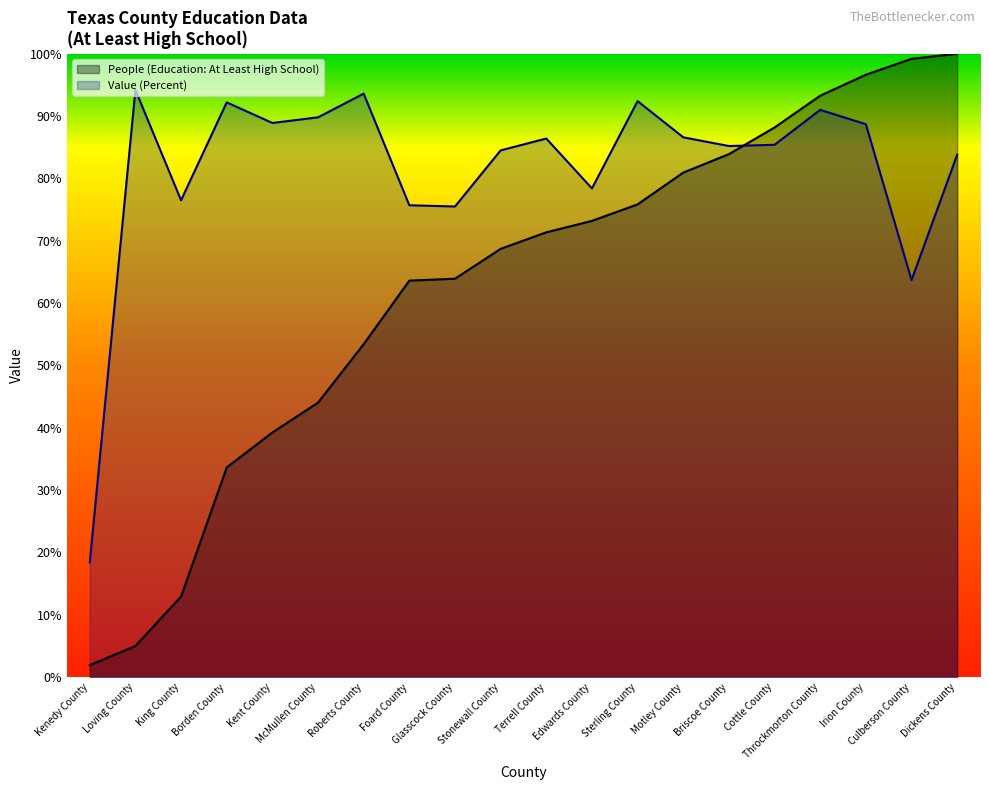

Reading right to left, what are all the values shown in this chart?

People (Education: At Least High School): 100.0	99.2	96.6	93.3	88.2	83.9	80.9	75.8	73.2	71.4	68.7	63.9	63.6	53.4	44.0	39.2	33.6	12.9	5.0	1.9
Value (Percent): 83.8	63.7	88.7	91.0	85.4	85.2	86.6	92.4	78.4	86.4	84.5	75.5	75.7	93.6	89.8	88.9	92.2	76.5	94.2	18.4